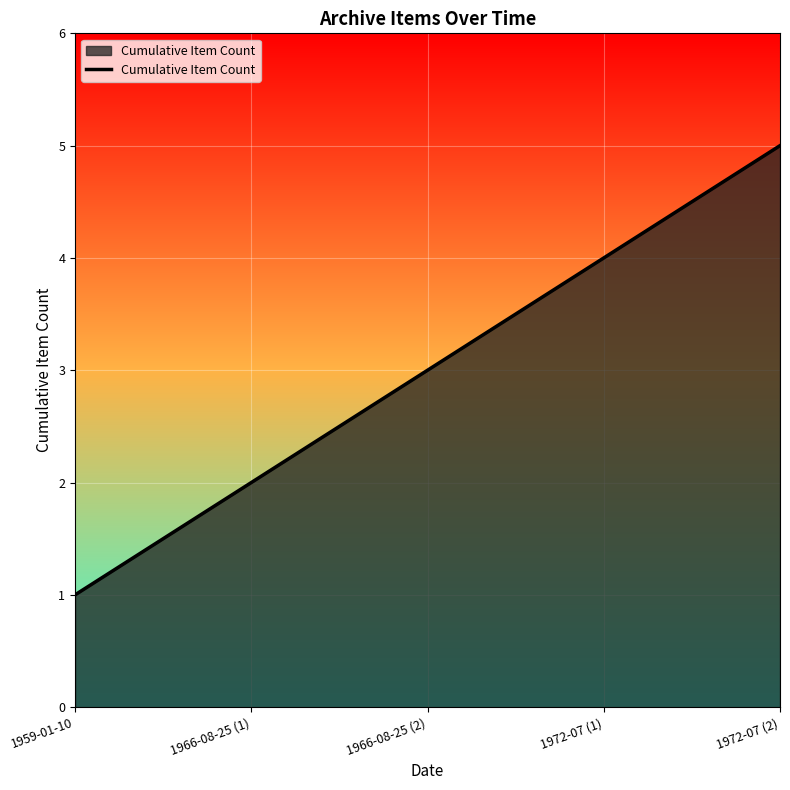

Reading left to right, transcribe all the data shown in this chart.

1	2	3	4	5